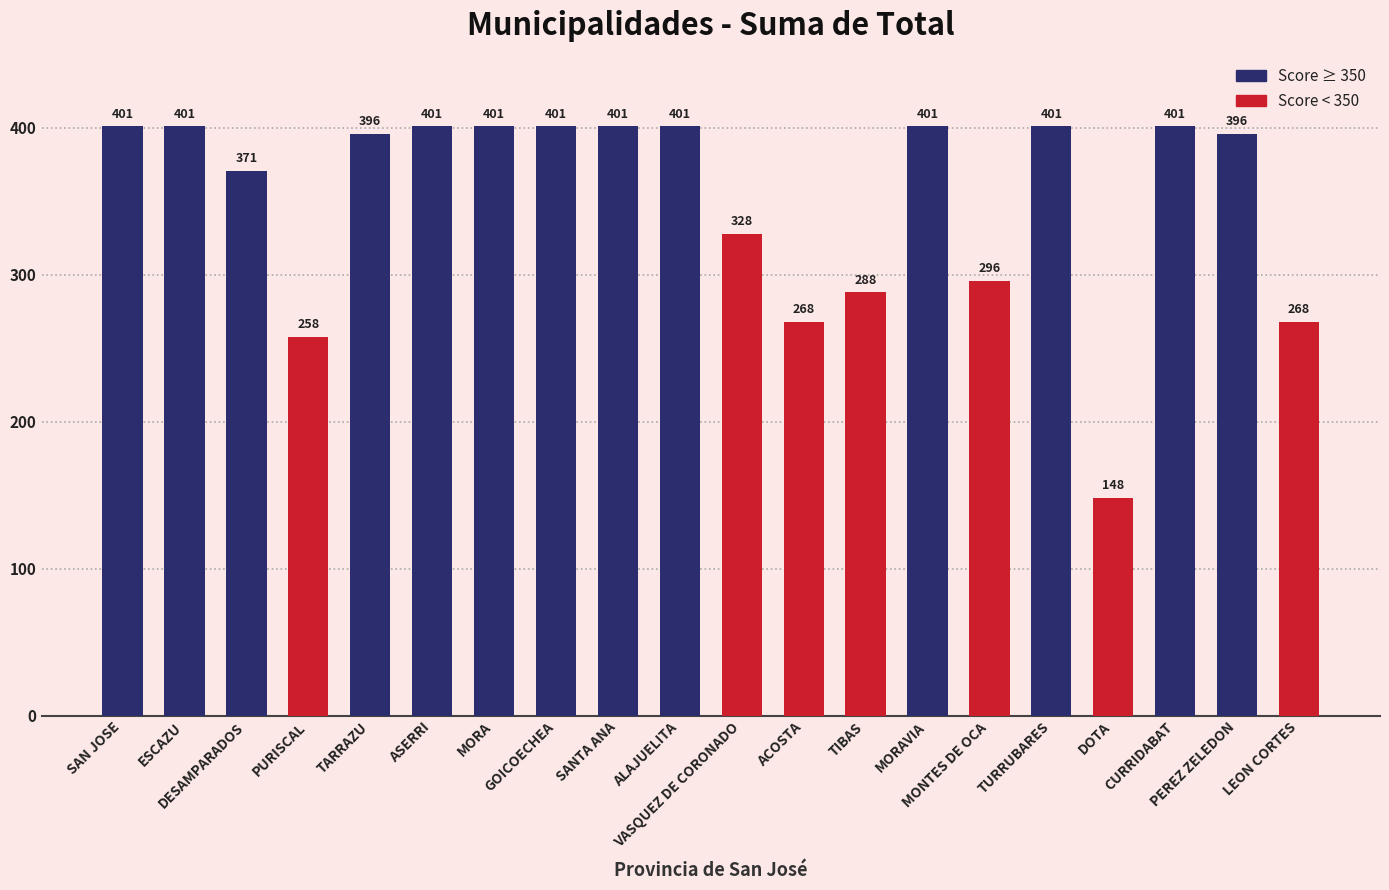

What is the label of the 13th bar from the right?

GOICOECHEA